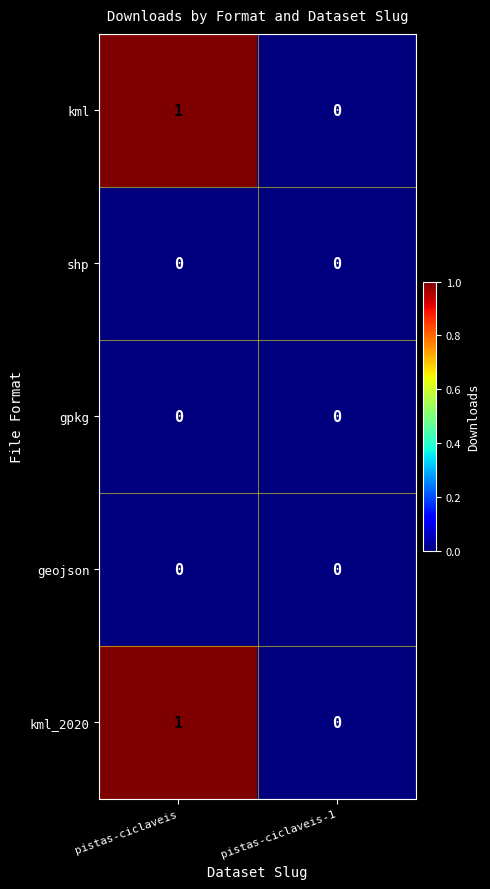

The value of kml at pistas-ciclaveis-1 is 0. True or false?

True